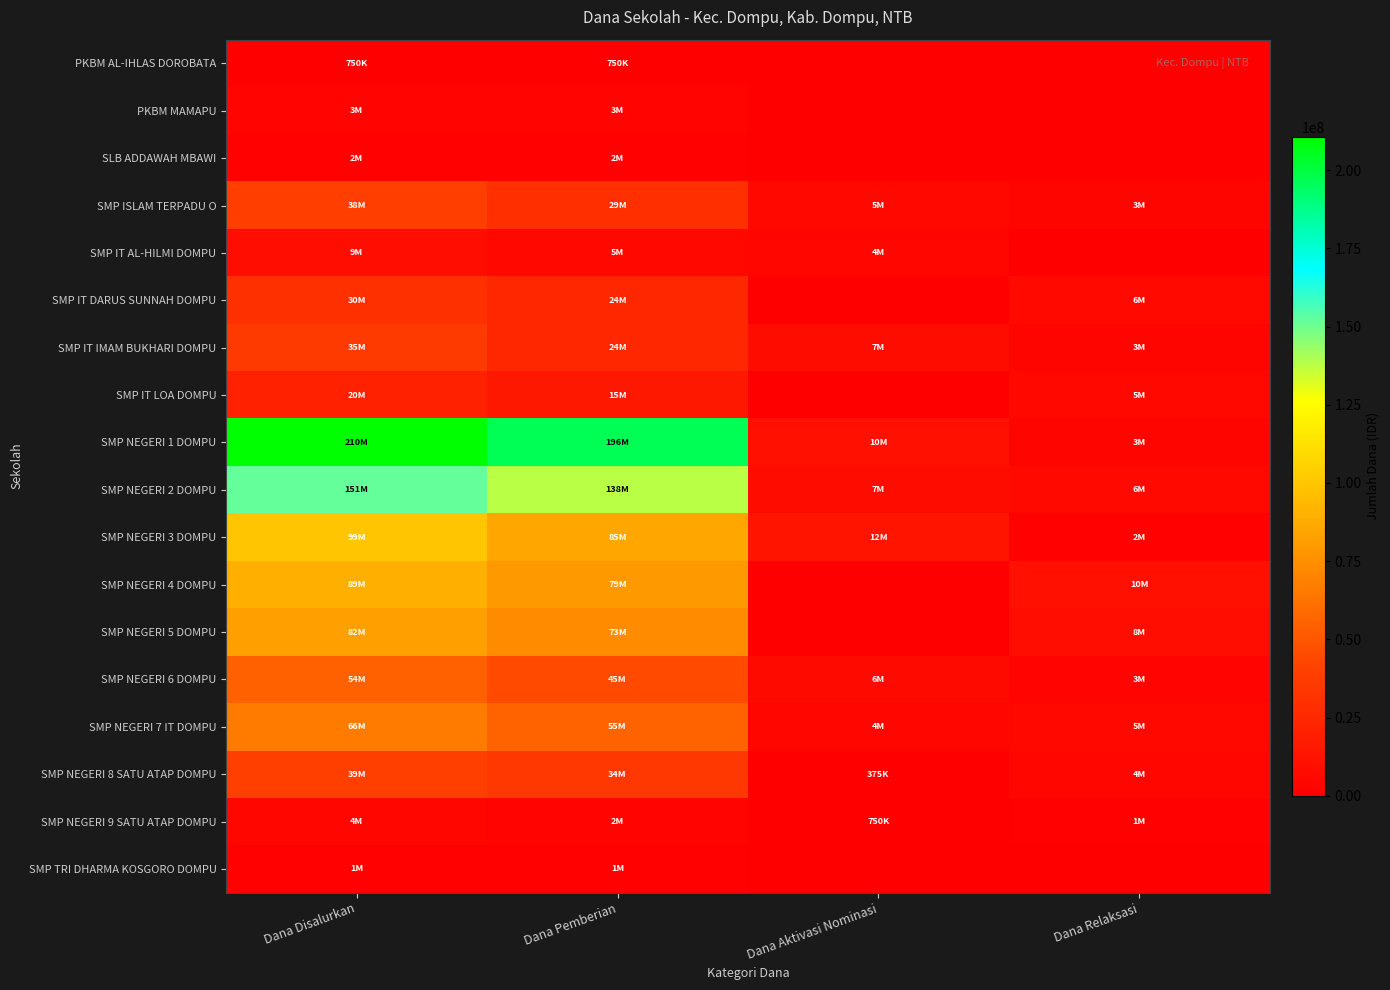

Which series changed the most between Dana Aktivasi Nominasi and Dana Relaksasi?

SMP NEGERI 3 DOMPU